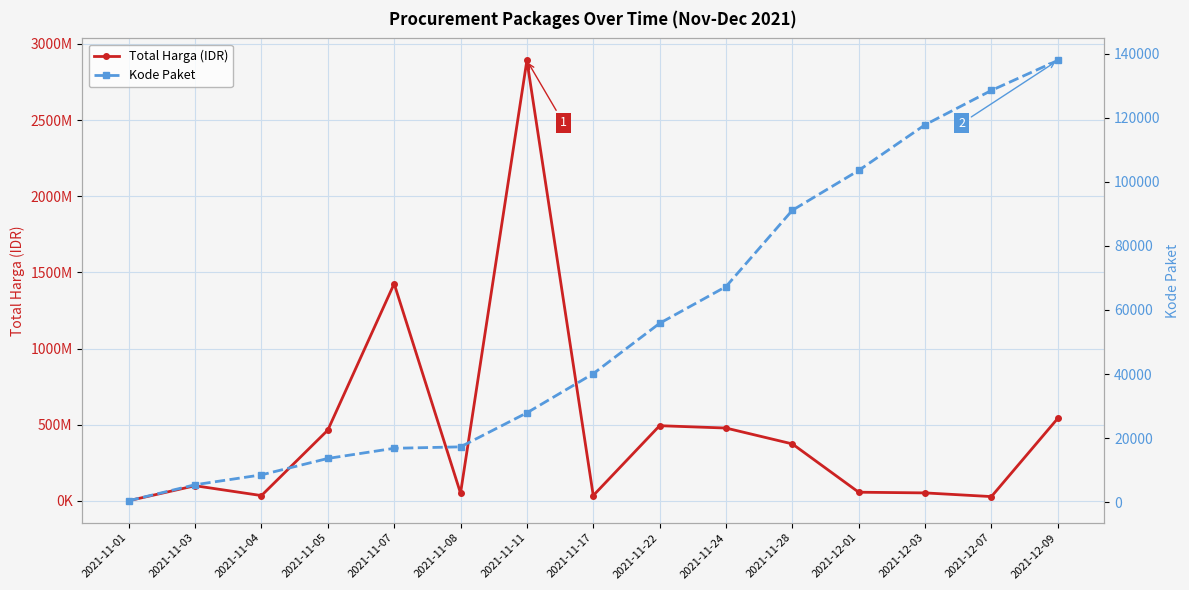

How many data points does each series have?

15